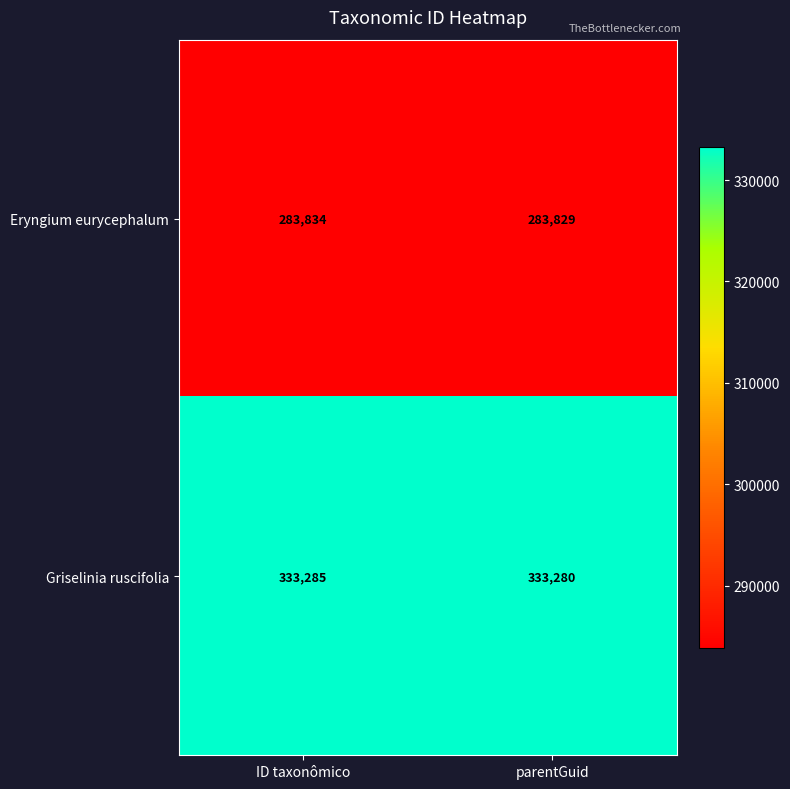

What is the approximate value of Griselinia ruscifolia at parentGuid?

333280